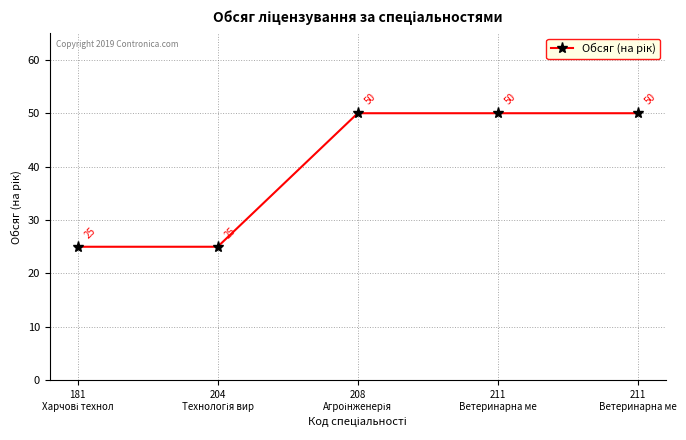

Rank the categories by value from highest to lowest.

208
Агроінженерія, 211
Ветеринарна ме, 211
Ветеринарна ме, 181
Харчові технол, 204
Технологія вир